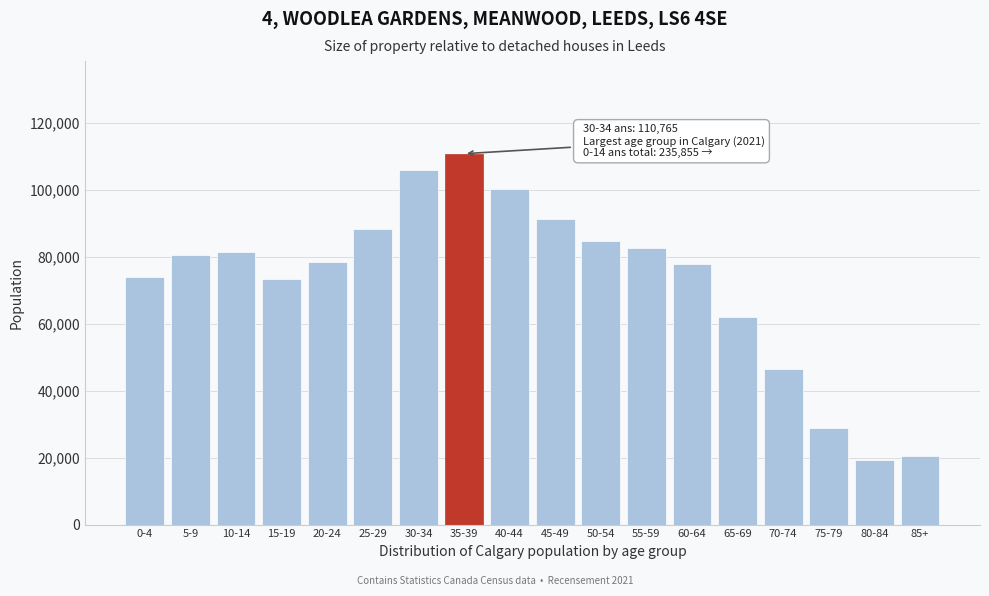

Which has a higher value, 20-24 or 75-79?

20-24